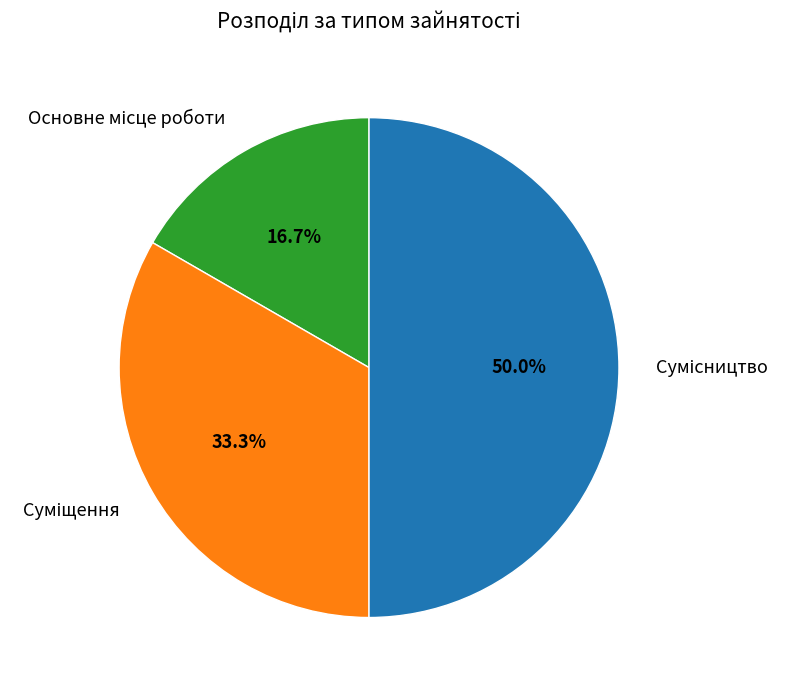

What is the total percentage of Сумісництво and Суміщення?

83.3%